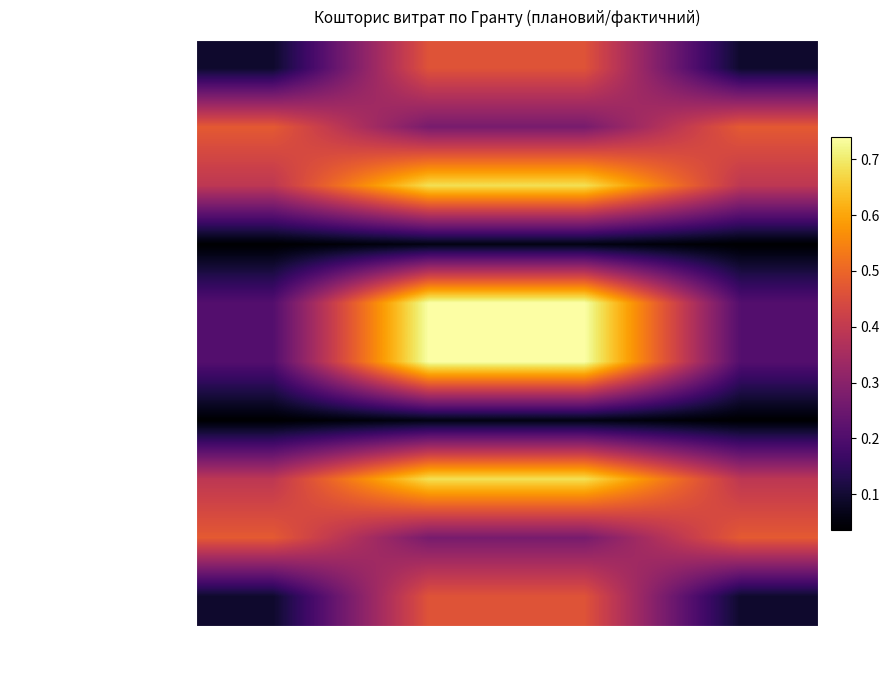

At how many categories does at least one series exceed 0?

4